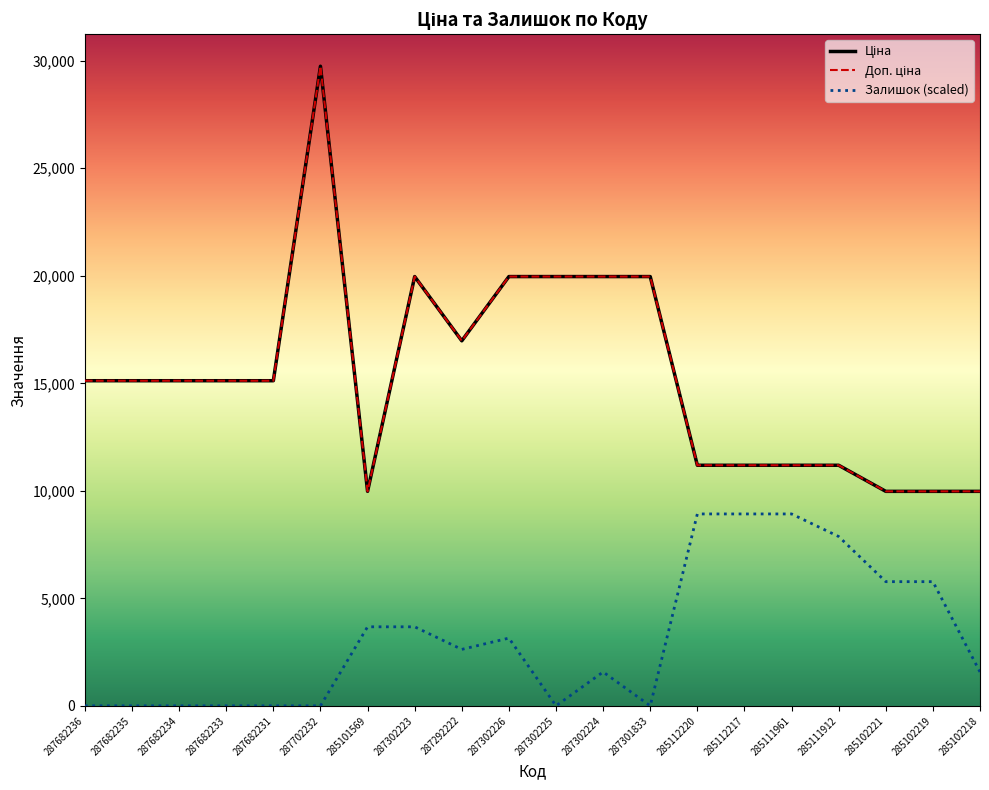

Does the chart display data point markers on the line(s)?

No